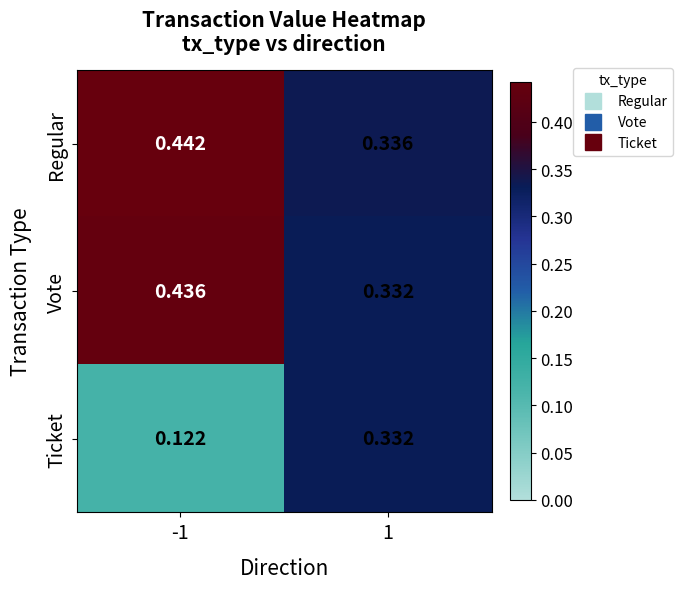

Which series has the largest total across all categories?

Regular